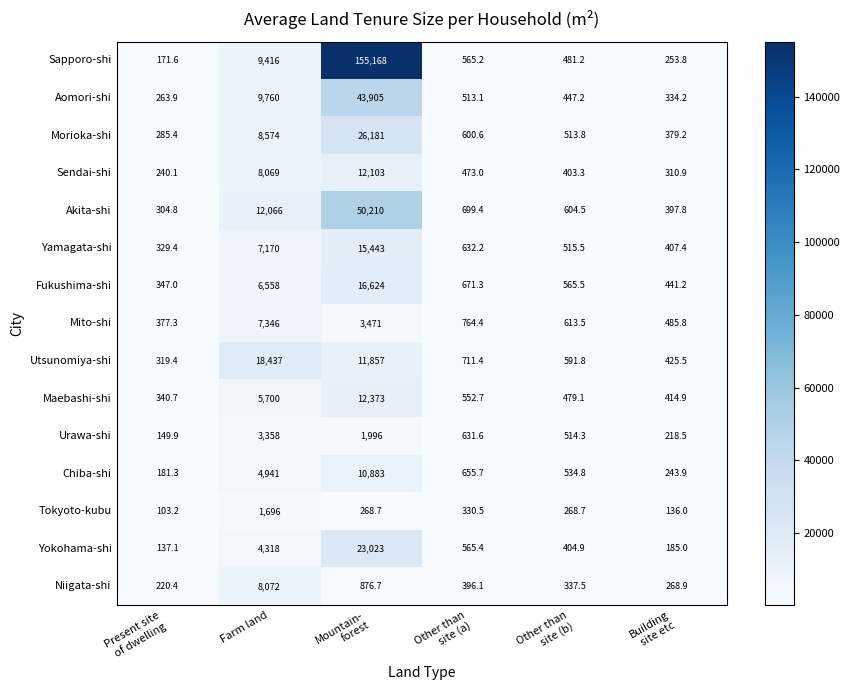

Which series has the widest spread of values?

Sapporo-shi